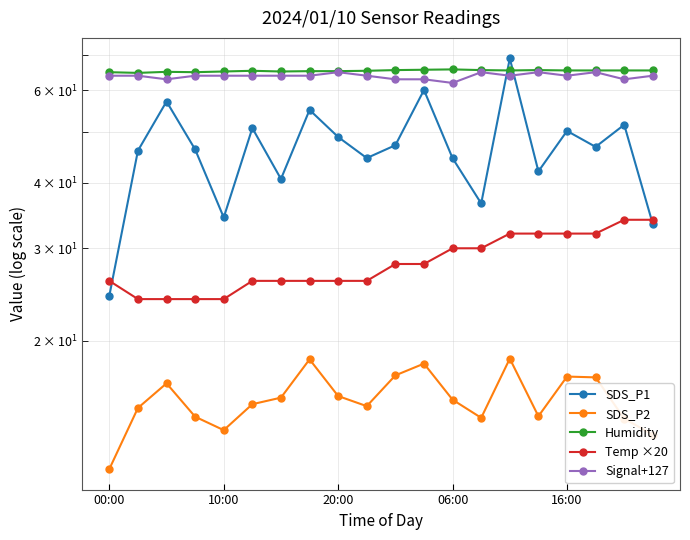

Reading right to left, what are all the values shown in this chart?

SDS_P1: 33.4	51.6	46.8	50.2	42.0	69.0	36.5	44.5	60.1	47.2	44.6	48.9	55.1	40.7	50.9	34.4	46.3	57.1	46.0	24.4
SDS_P2: 13.2	14.2	17.0	17.1	14.3	18.5	14.2	15.4	18.1	17.2	15.0	15.7	18.4	15.6	15.1	13.5	14.3	16.6	14.9	11.4
Humidity: 65.5	65.5	65.5	65.5	65.6	65.5	65.6	65.8	65.7	65.6	65.4	65.3	65.3	65.2	65.4	65.2	65.0	65.1	64.8	65.0
Temp ×20: 34.0	34.0	32.0	32.0	32.0	32.0	30.0	30.0	28.0	28.0	26.0	26.0	26.0	26.0	26.0	24.0	24.0	24.0	24.0	26.0
Signal+127: 64.0	63.0	65.0	64.0	65.0	64.0	65.0	62.0	63.0	63.0	64.0	65.0	64.0	64.0	64.0	64.0	64.0	63.0	64.0	64.0